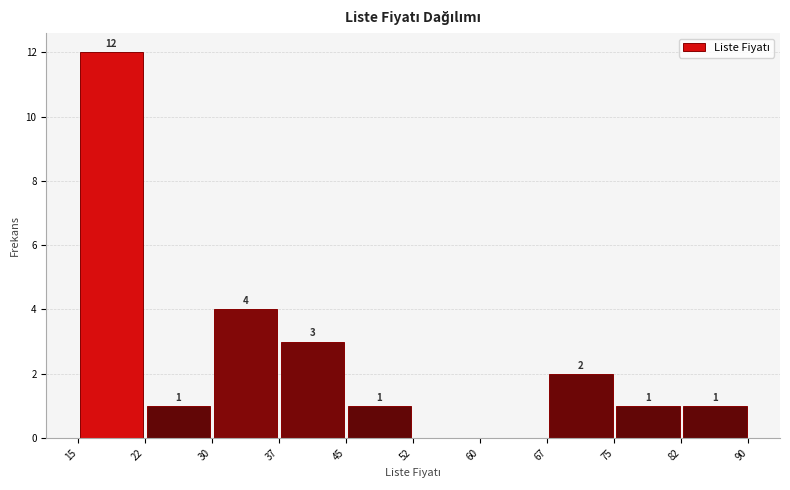

Which range on the x-axis has the tallest bar?

15 to 22